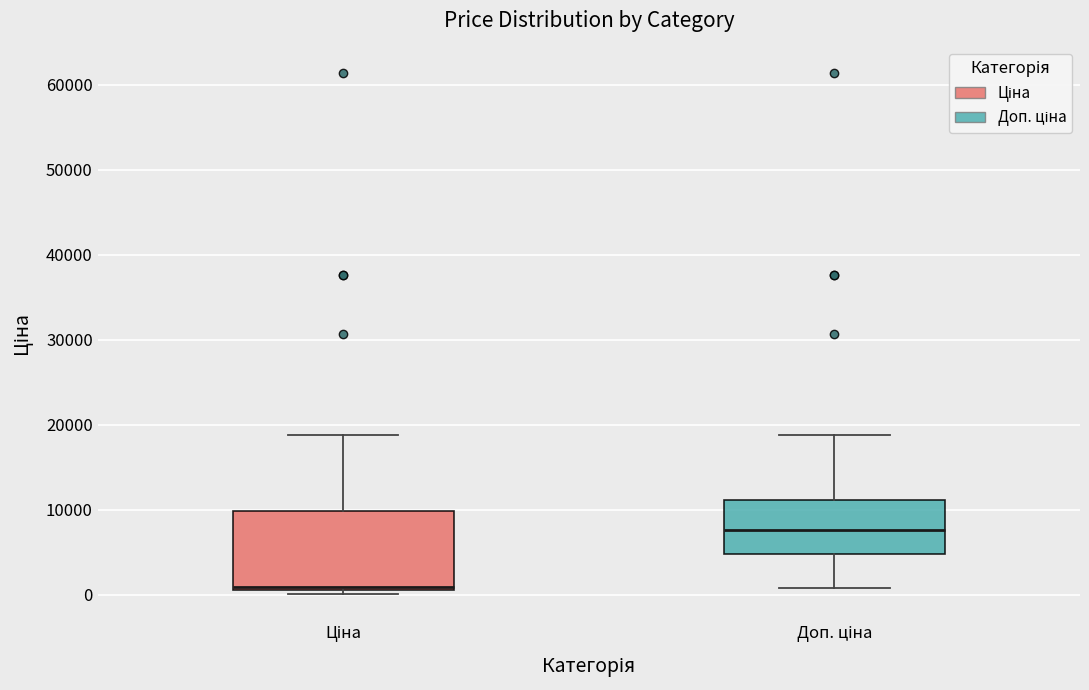

Reading left to right, transcribe this box plot: for each box, give where its median line is, the range the box spans, and where its two whiskers end, as read against the y-axis. The values are not printed on the chart, so give them approximately, as read against the axis.

Ціна: median 1000 (just above the box's lower edge), box 1000 to 10000, whiskers 0 to 19000
Доп. ціна: median 8000, box 5000 to 11000, whiskers 1000 to 19000